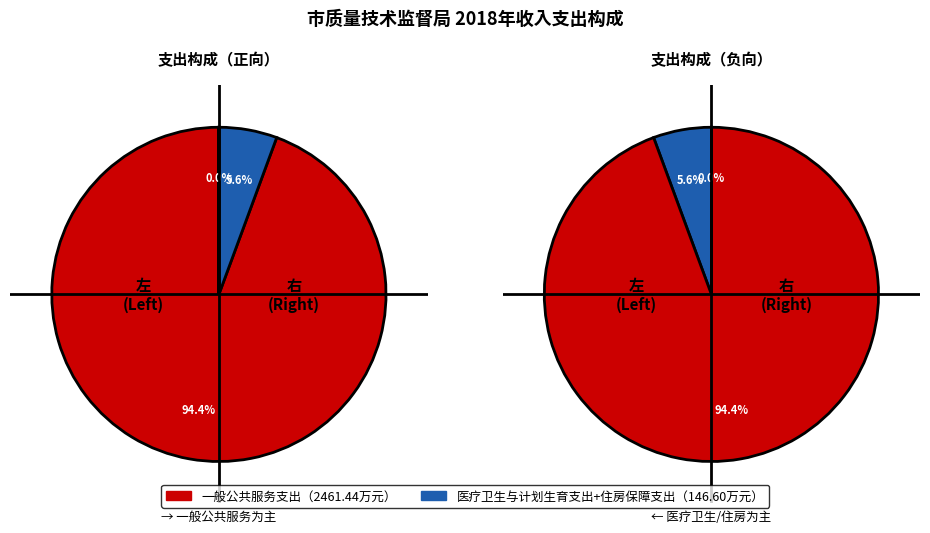

Which slice represents more than half of the pie?

一般公共服务支出